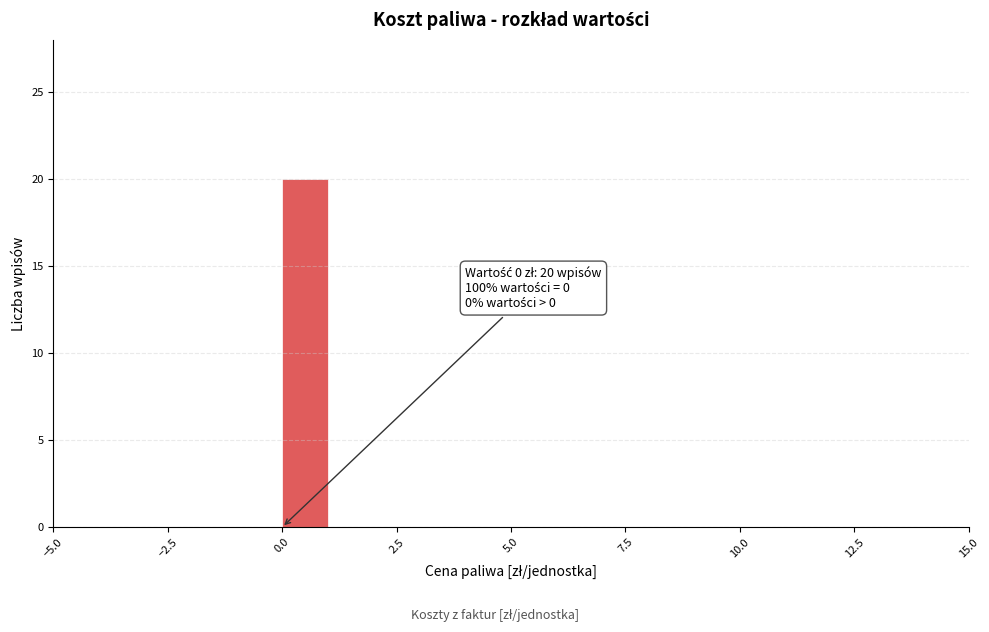

Around what value on the x-axis is the tallest bar? Give the approximate position of its centre, as read against the axis.

0.5